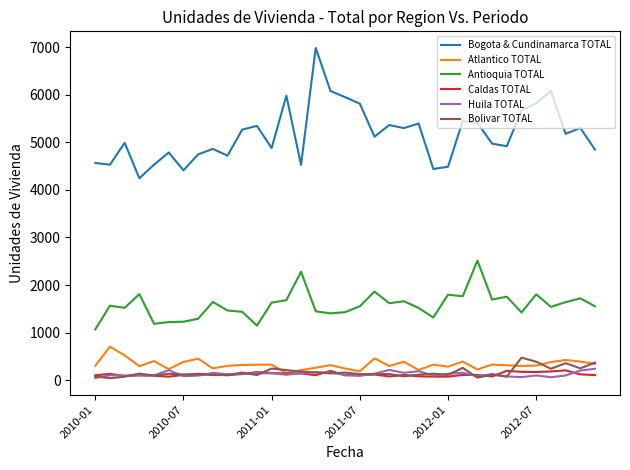

True or false: Antioquia TOTAL and Bogota & Cundinamarca TOTAL cross at least once.

False